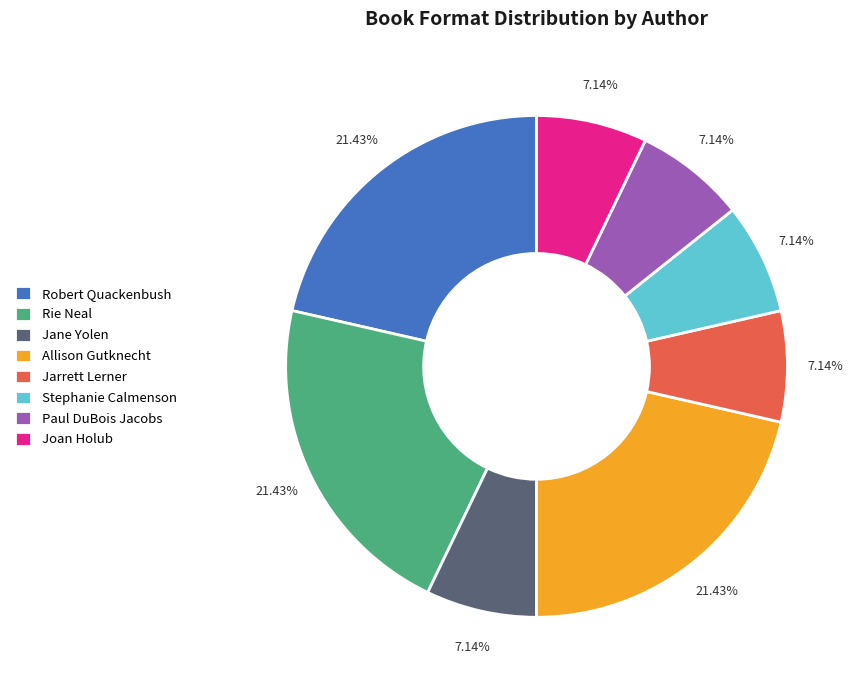

What percentage do Joan Holub and Jarrett Lerner together represent?

14.3%